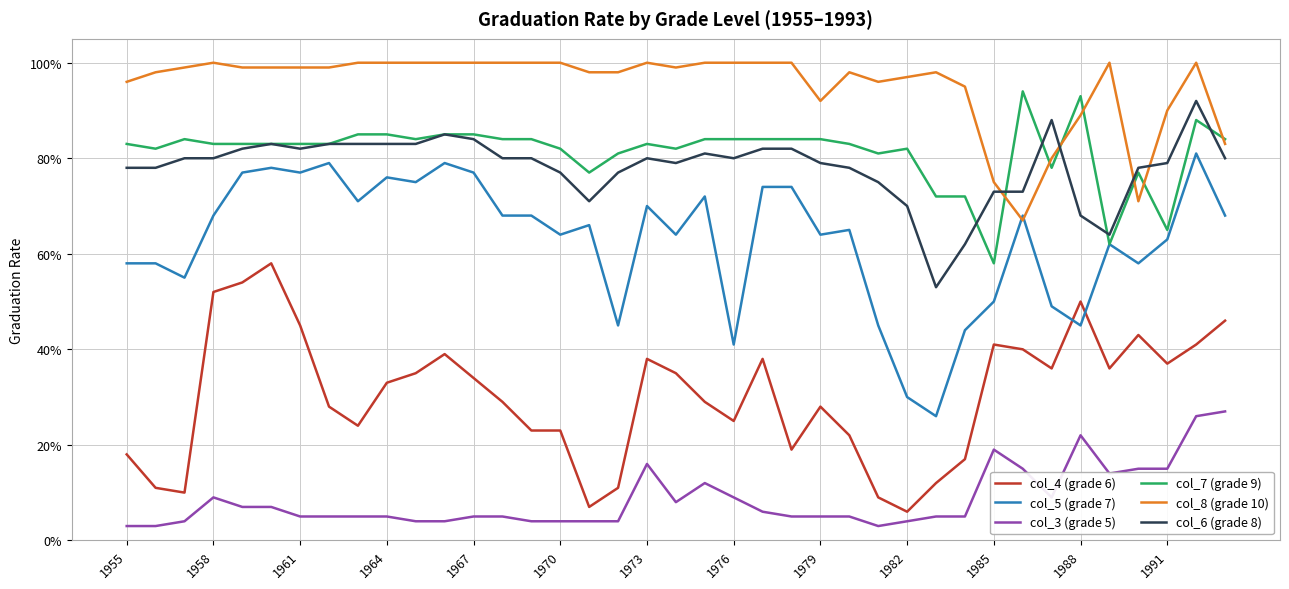

Is this an area chart (filled region under the line)?

No